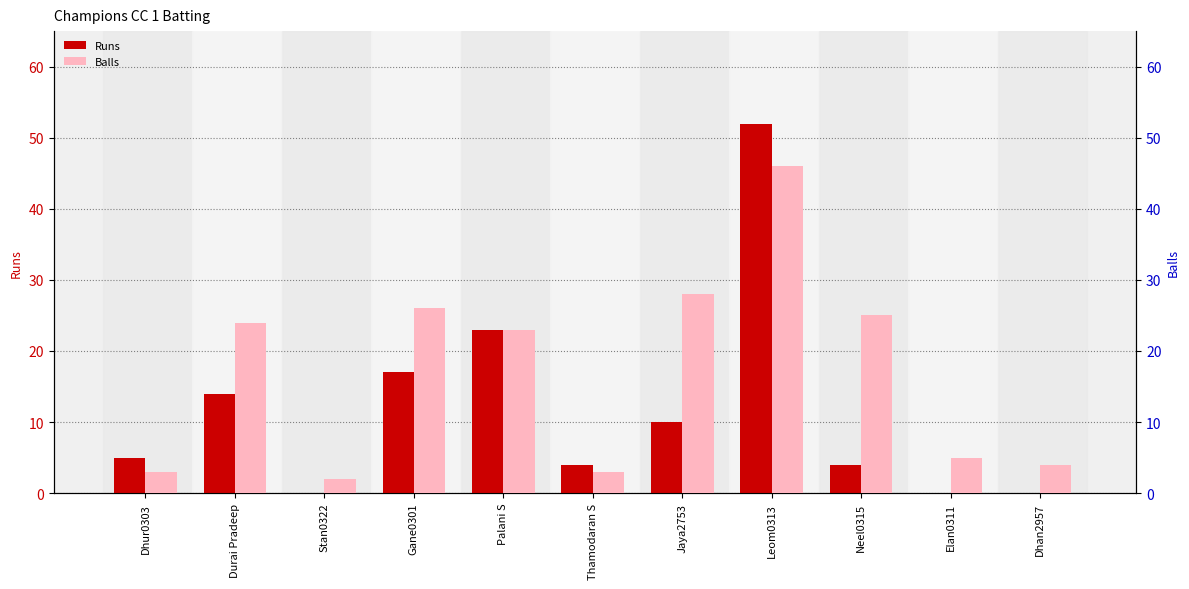

The value of Runs at Palani S is 23. True or false?

True